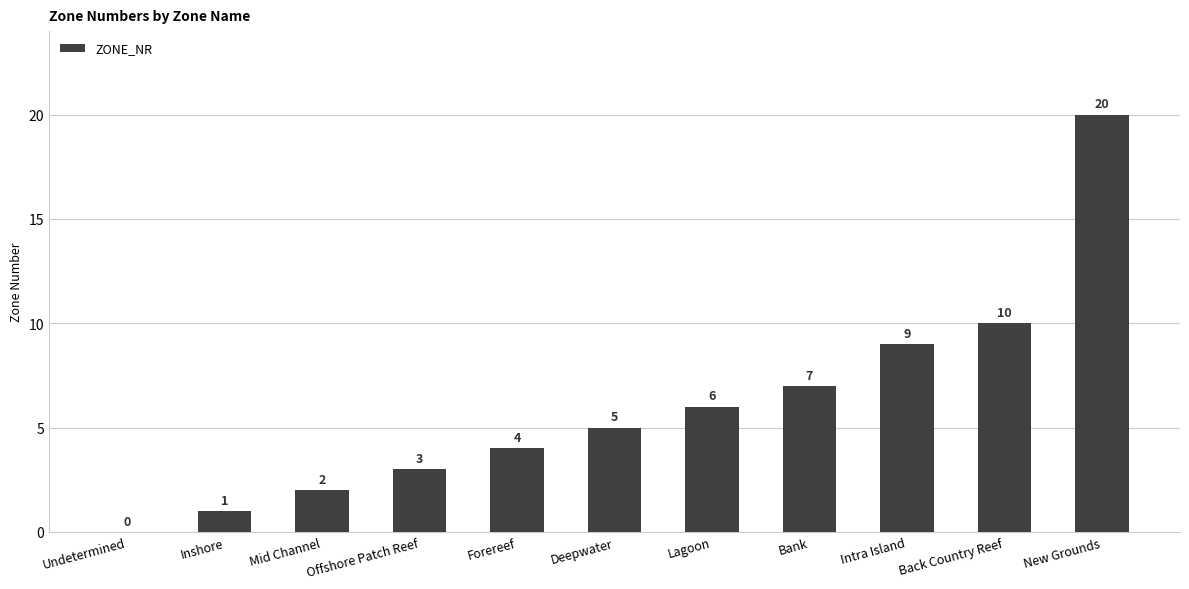

What is the ratio of the value at Inshore to the value at Deepwater?

0.2